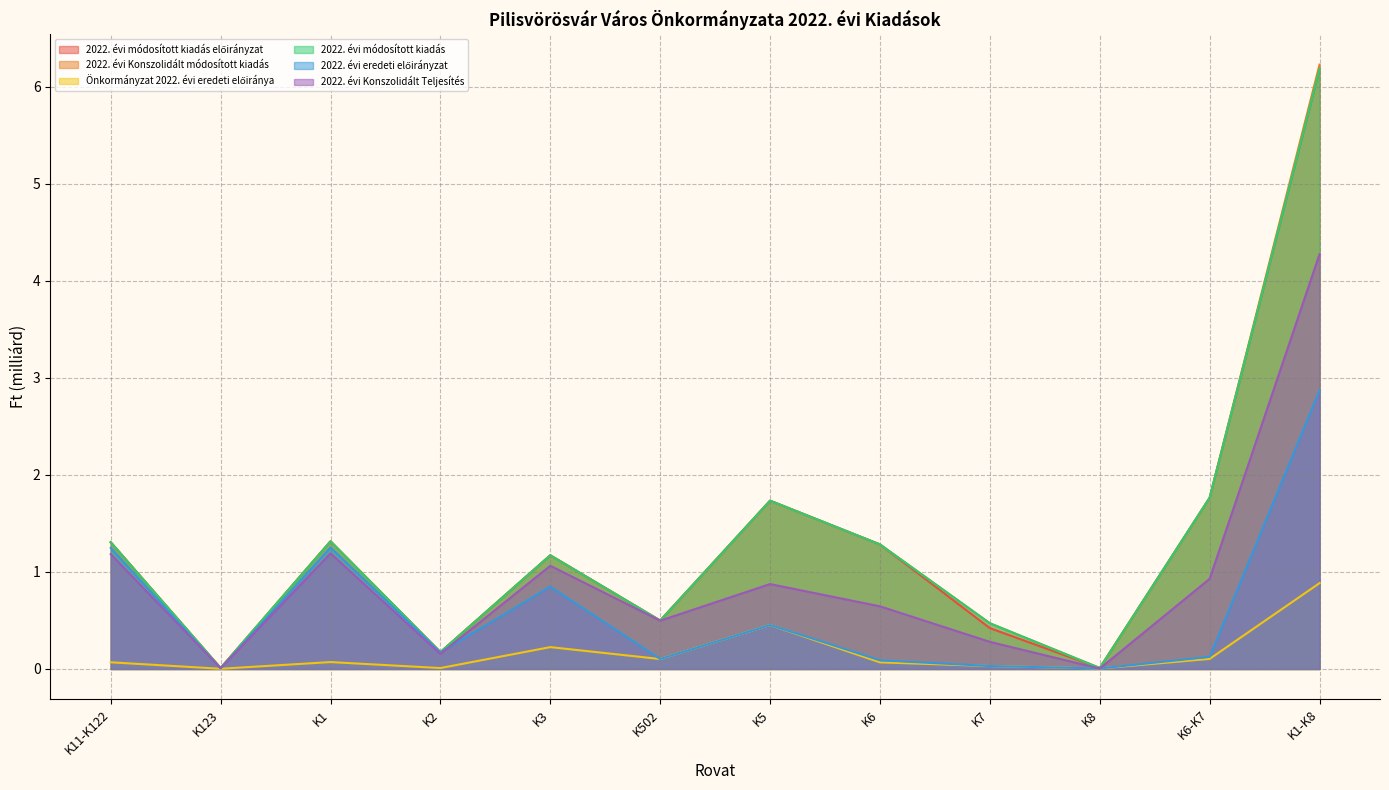

True or false: Önkormányzat 2022. évi eredeti előiránya and 2022. évi eredeti előirányzat intersect in this chart.

False